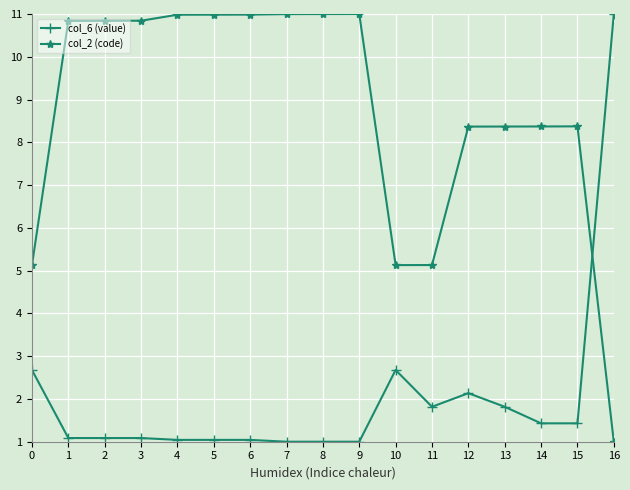

What is the spread (max minus min) of values at 4?

9.9